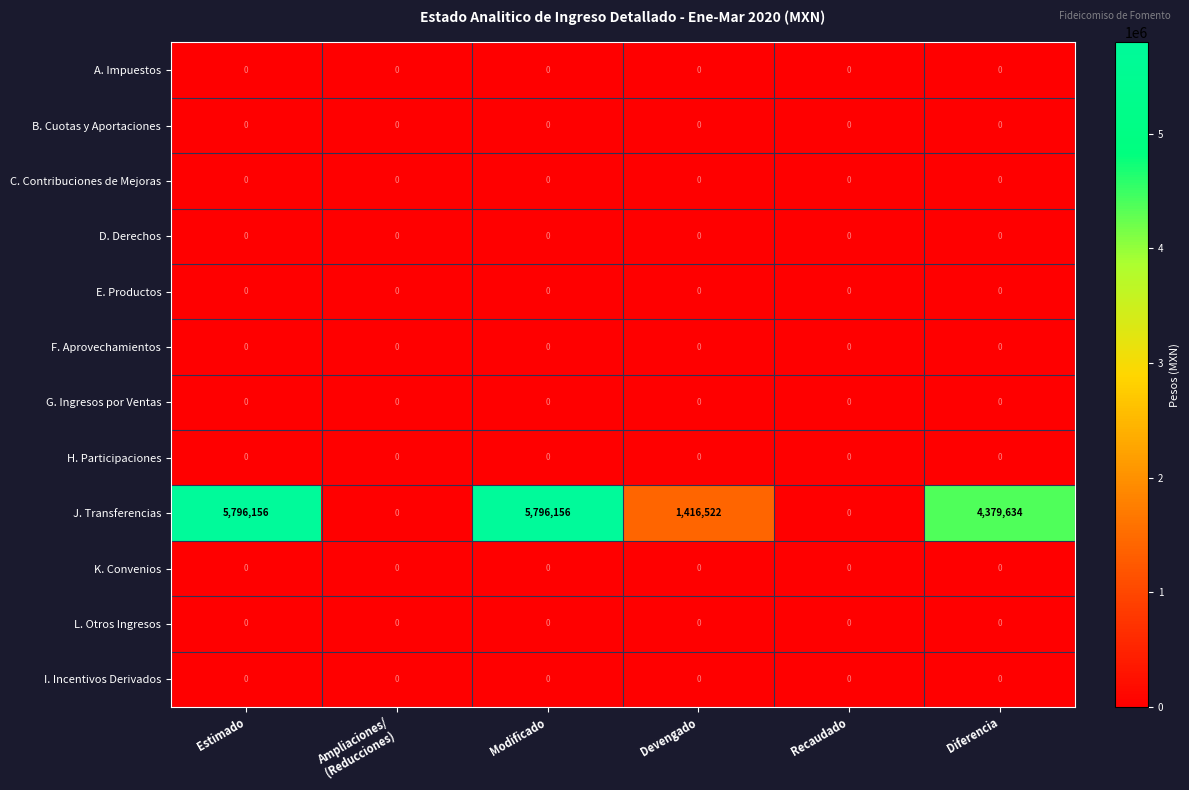

What is the total value across all series at Modificado?

5796156